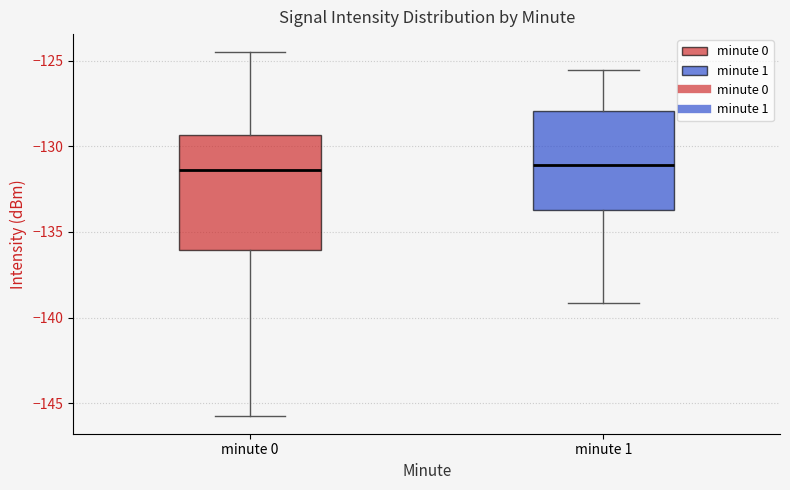

Reading left to right, transcribe this box plot: for each box, give where its median line is, the range the box spans, and where its two whiskers end, as read against the y-axis. The values are not printed on the chart, so give them approximately, as read against the axis.

minute 0: median -131.5, box -136.0 to -129.5, whiskers -145.5 to -124.5
minute 1: median -131.0, box -133.5 to -128.0, whiskers -139.0 to -125.5